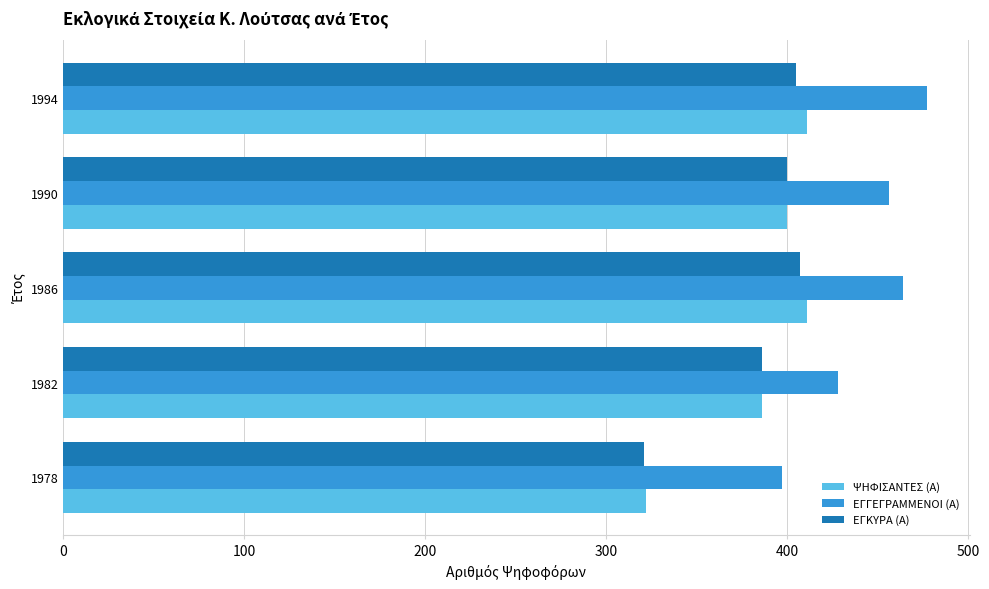

Is it true that ΨΗΦΙΣΑΝΤΕΣ (Α) equals 411 at 1994?

True